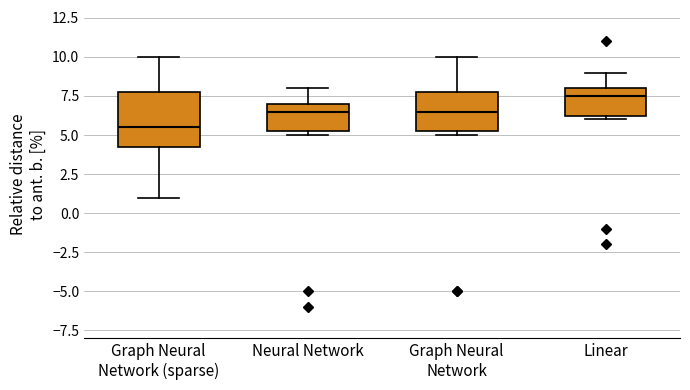

Where is the upper edge of the box for Neural Network on the y-axis? The values are not printed on the chart, so give them approximately, as read against the axis.

7.0